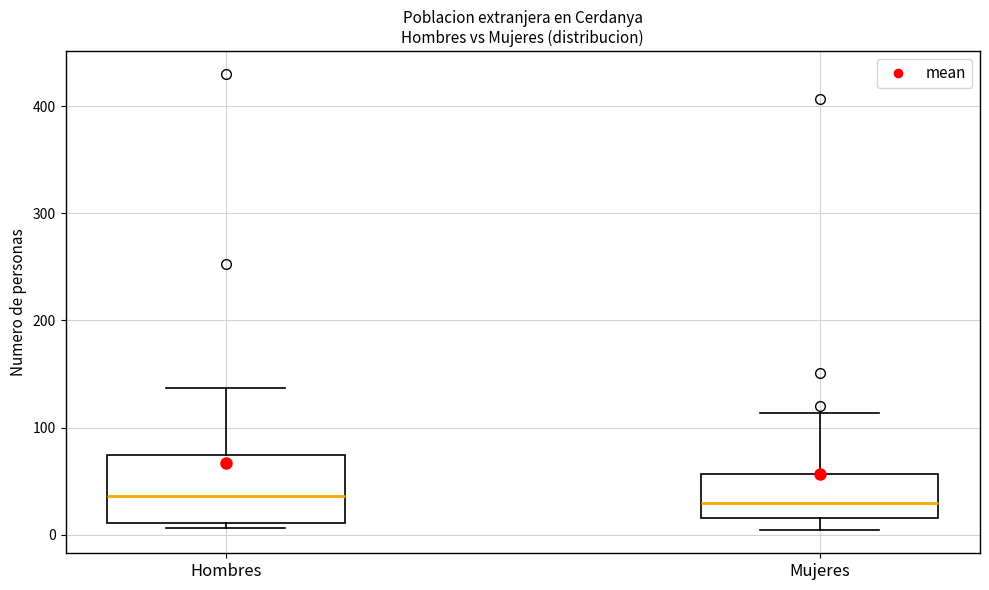

Reading left to right, read every box against the y-axis: the position of its median line, the range the box covers, and the ends of its whiskers. The values are not printed on the chart, so give them approximately, as read against the axis.

Hombres: median 40, box 10 to 70, whiskers 10 (just below the box's lower edge) to 140
Mujeres: median 30, box 20 to 60, whiskers 0 to 110